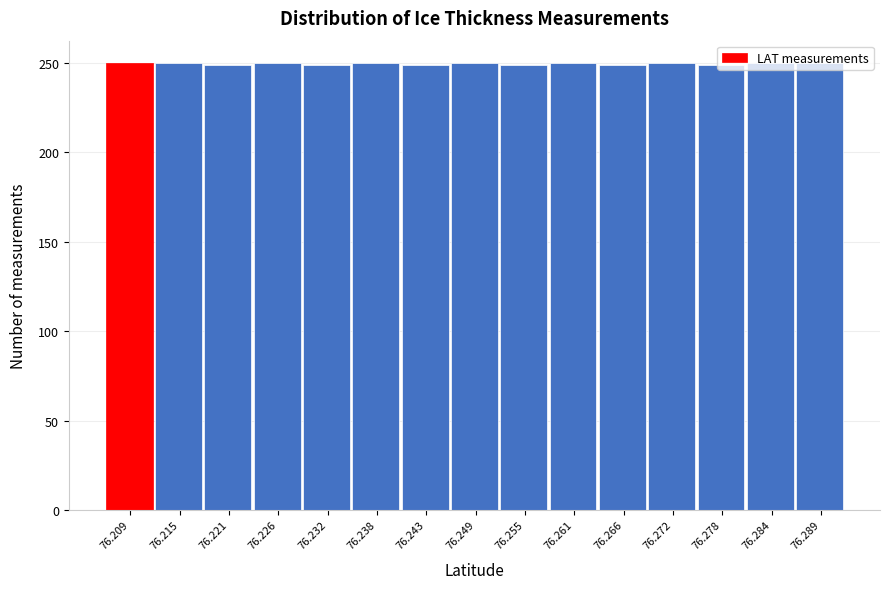

What is the minimum value shown in the chart?

249